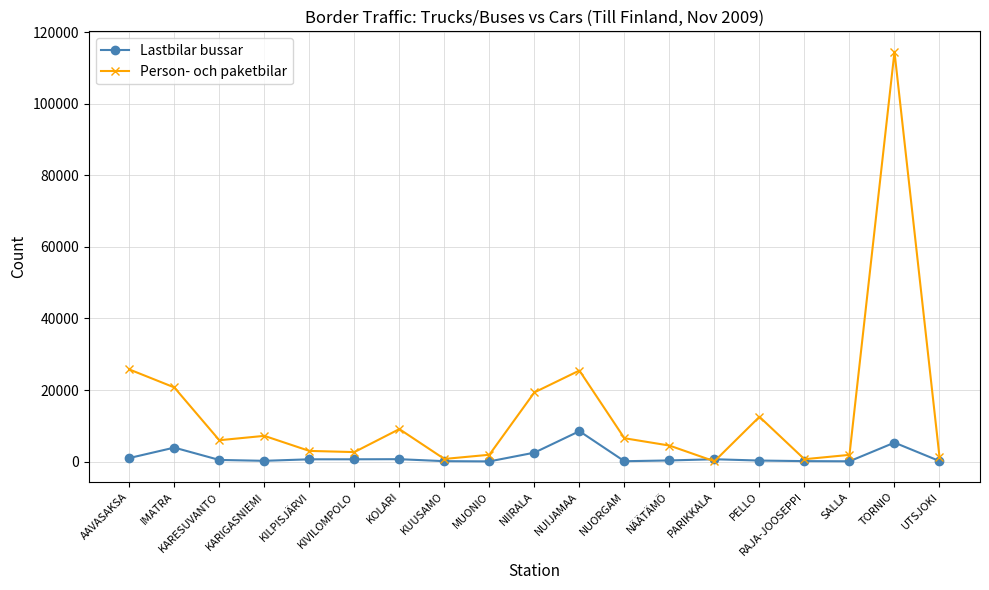

What is the label of the 16th point from the right?

KARIGASNIEMI